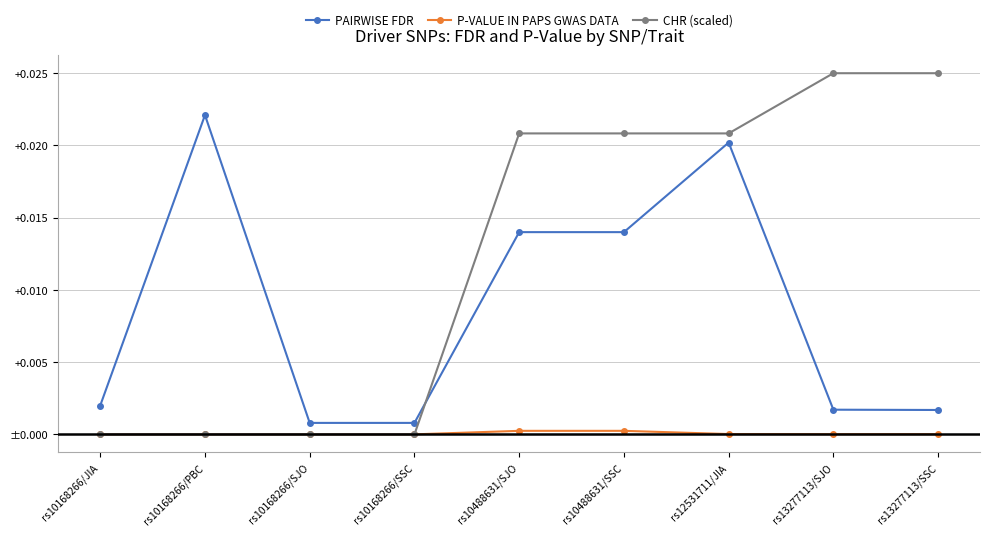

Reading left to right, transcribe all the data shown in this chart.

PAIRWISE FDR: rs10168266/JIA=0.0	rs10168266/PBC=0.0	rs10168266/SJO=0.0	rs10168266/SSC=0.0	rs10488631/SJO=0.0	rs10488631/SSC=0.0	rs12531711/JIA=0.0	rs13277113/SJO=0.0	rs13277113/SSC=0.0
P-VALUE IN PAPS GWAS DATA: rs10168266/JIA=0.0	rs10168266/PBC=0.0	rs10168266/SJO=0.0	rs10168266/SSC=0.0	rs10488631/SJO=0.0	rs10488631/SSC=0.0	rs12531711/JIA=0.0	rs13277113/SJO=0.0	rs13277113/SSC=0.0
CHR (scaled): rs10168266/JIA=0.0	rs10168266/PBC=0.0	rs10168266/SJO=0.0	rs10168266/SSC=0.0	rs10488631/SJO=0.0	rs10488631/SSC=0.0	rs12531711/JIA=0.0	rs13277113/SJO=0.0	rs13277113/SSC=0.0